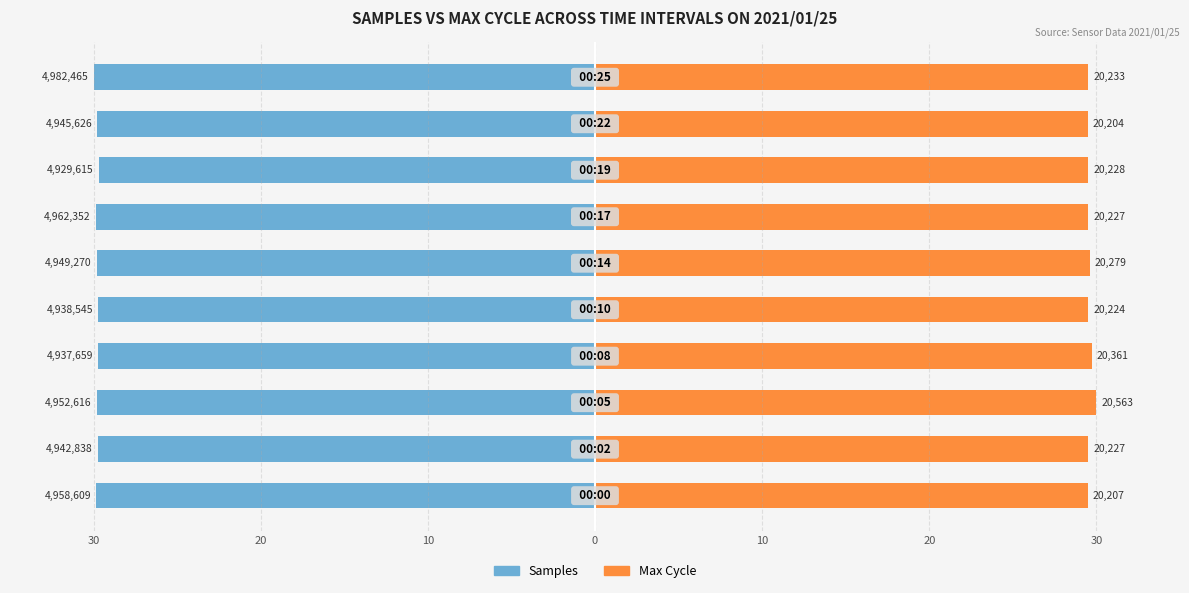

How many bars are there in each group?

2